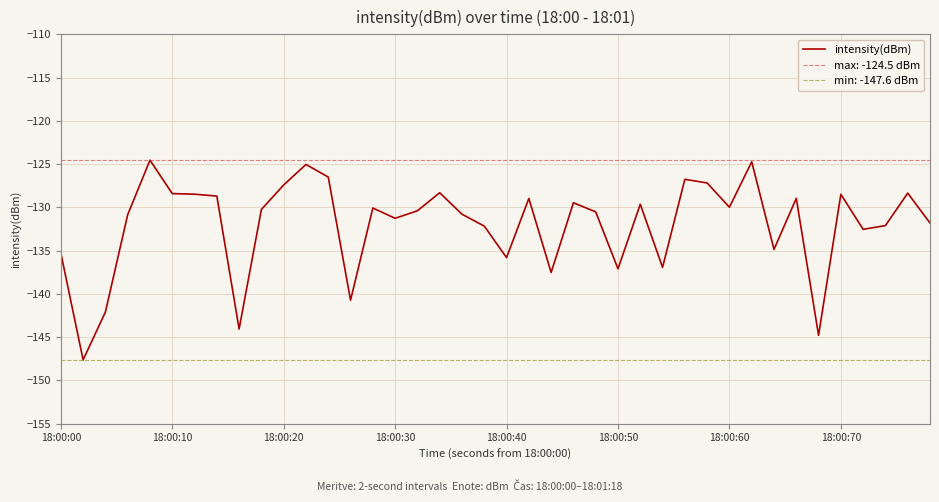

How many interior local peaks (higher than both neighbors) does the data have?

12